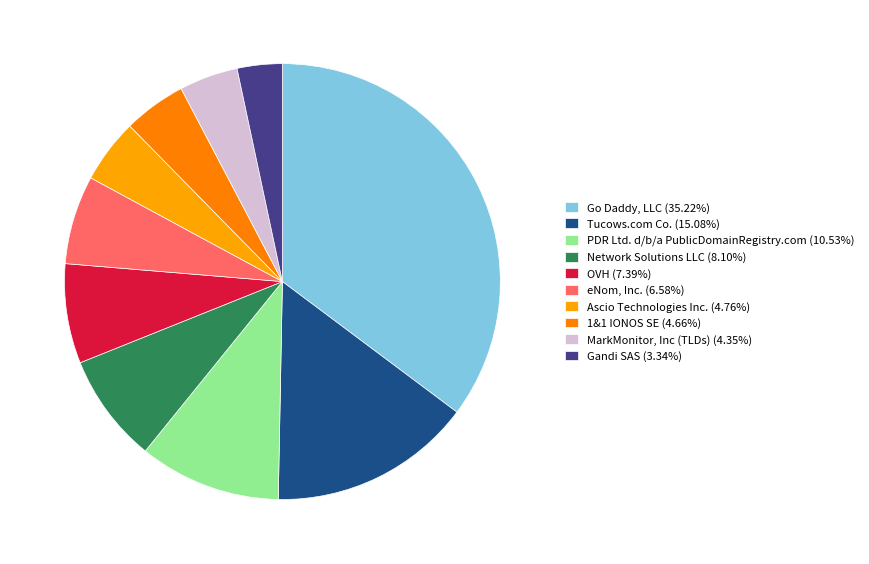

How many slices are in this pie chart?

10